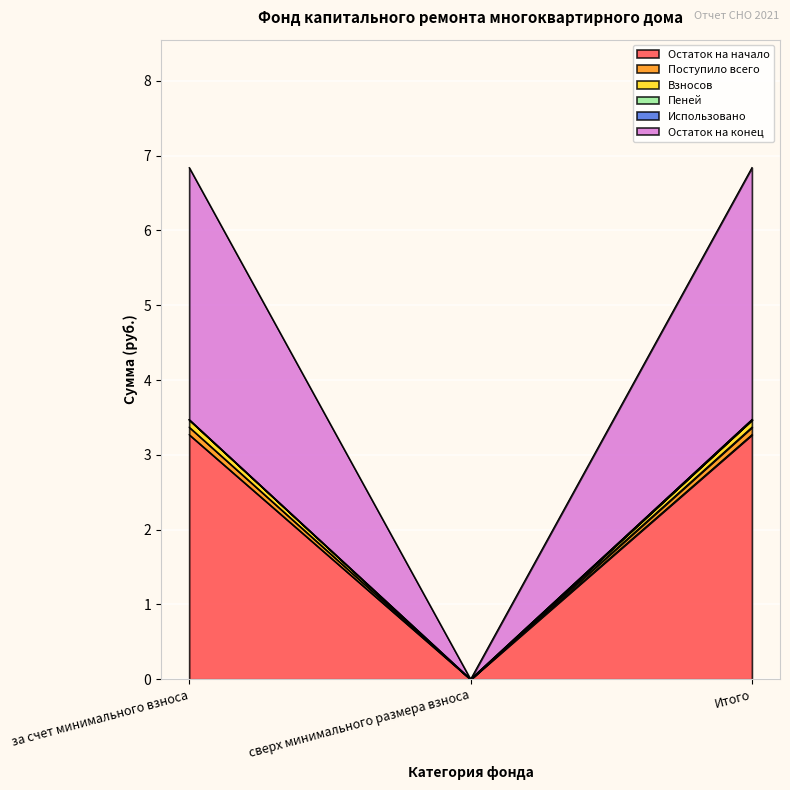

What is the sum of all Остаток на начало values?

6.5